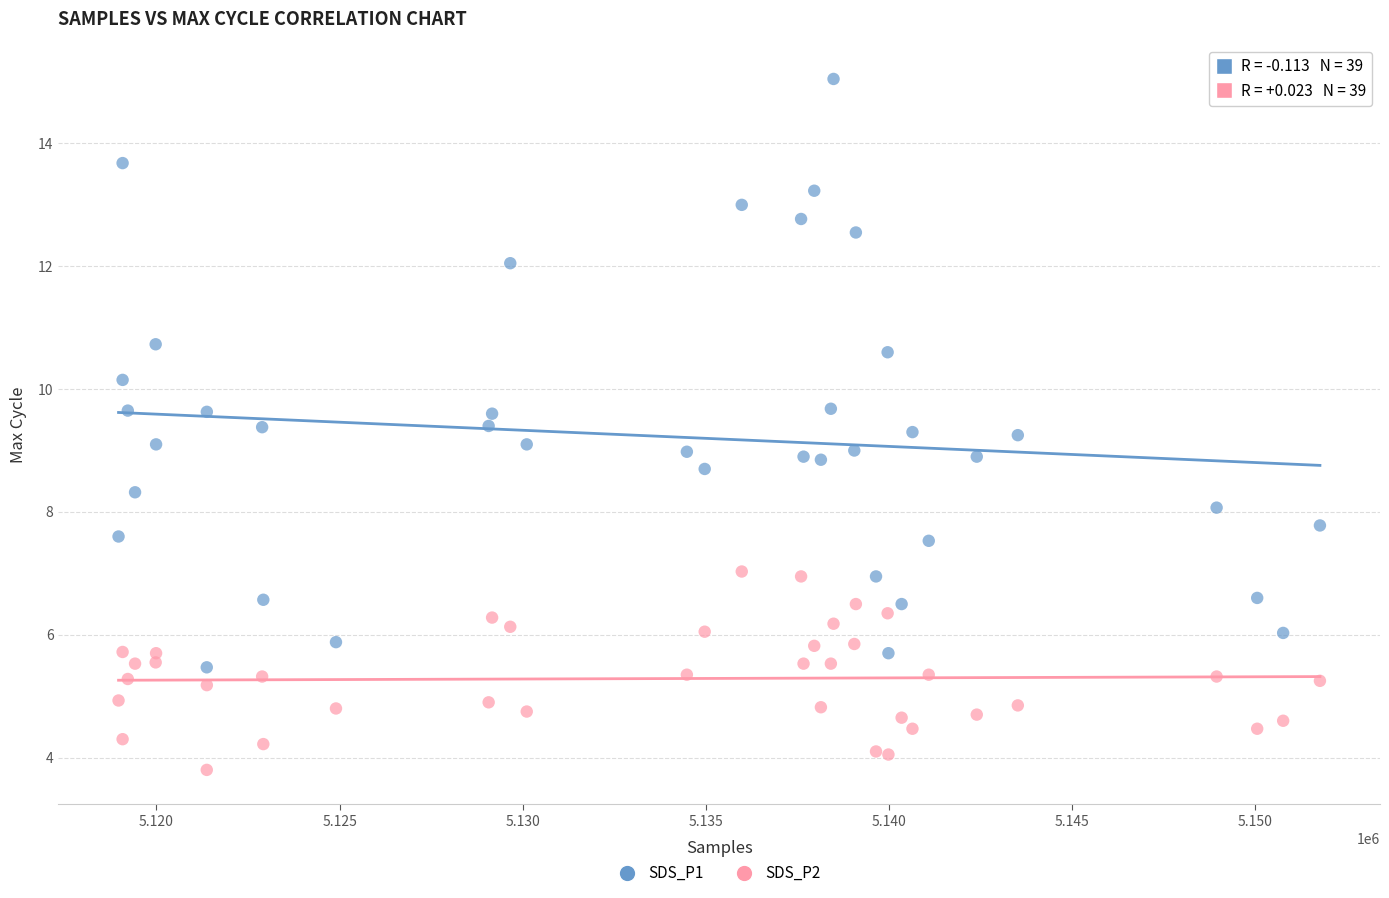

Which series contains the lowest Y value?

SDS_P2